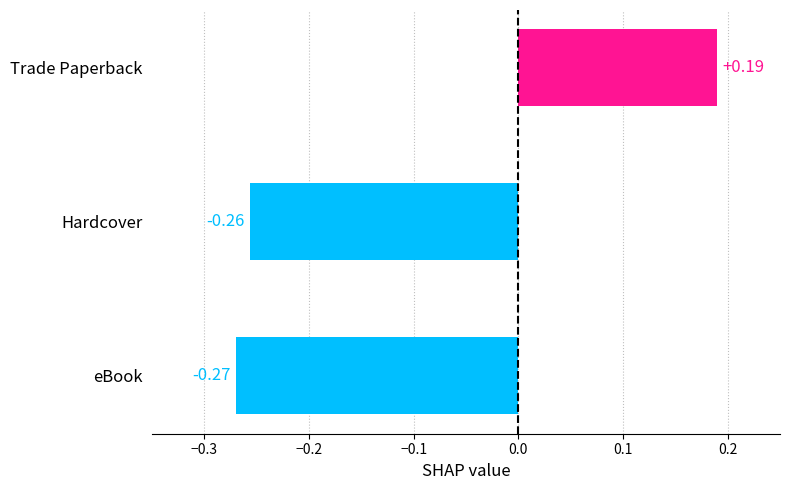

Which category has the highest value across all series?

Trade Paperback